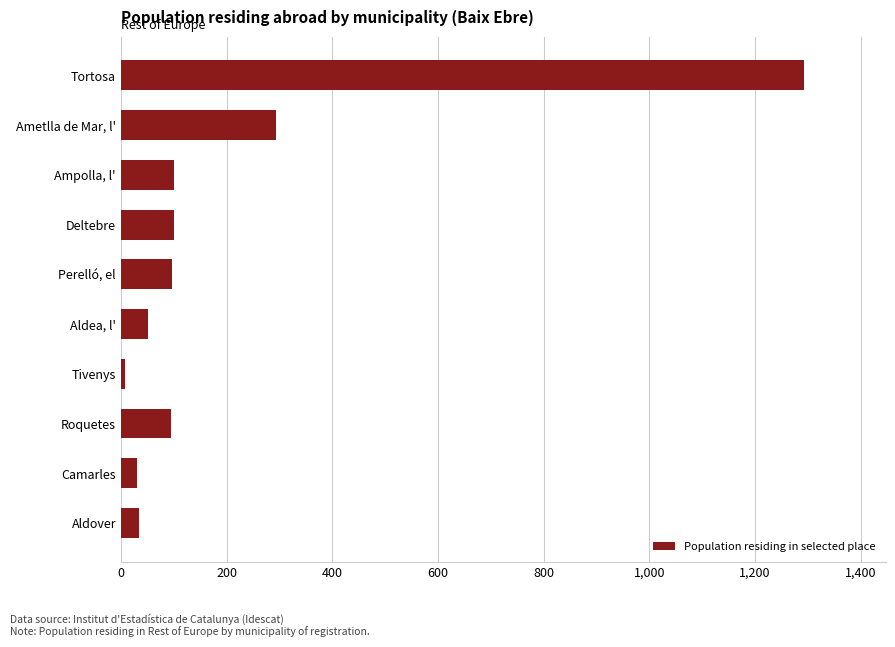

Where is the data nearest to the value 650?

Ametlla de Mar, l'